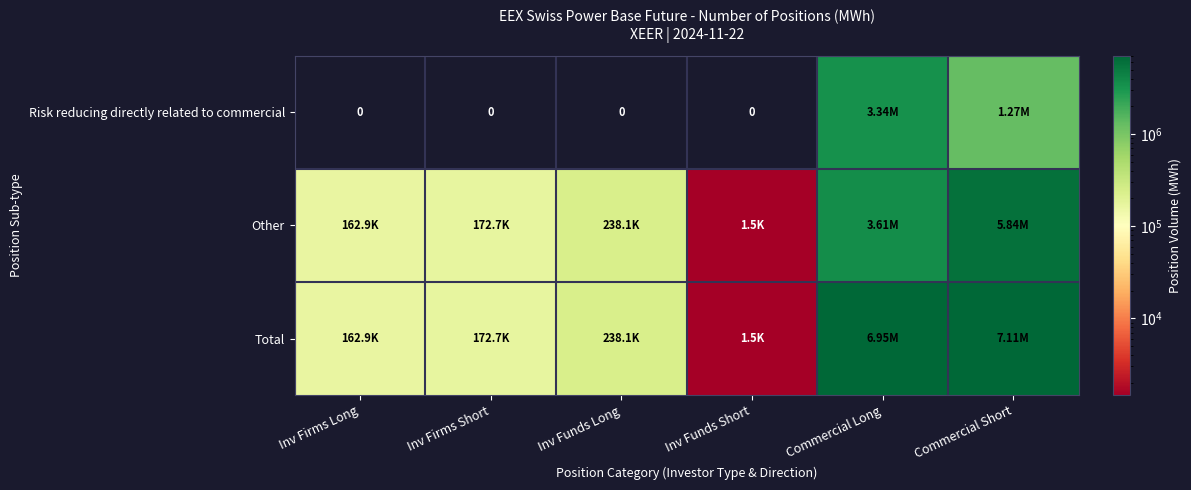

True or false: Other has a value of 1464 at Inv Funds Short.

True